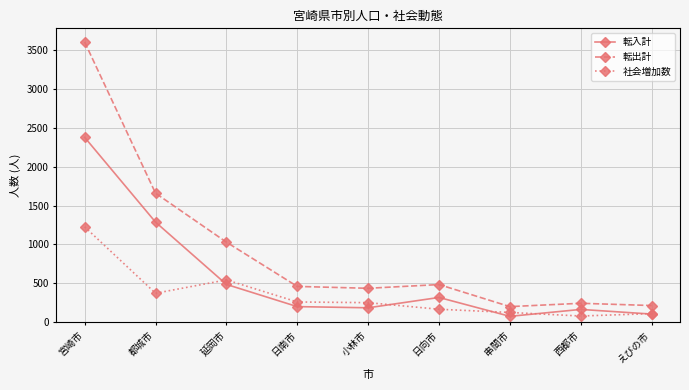

What is the difference between the maximum and minimum values in the 転入計 series?

2304